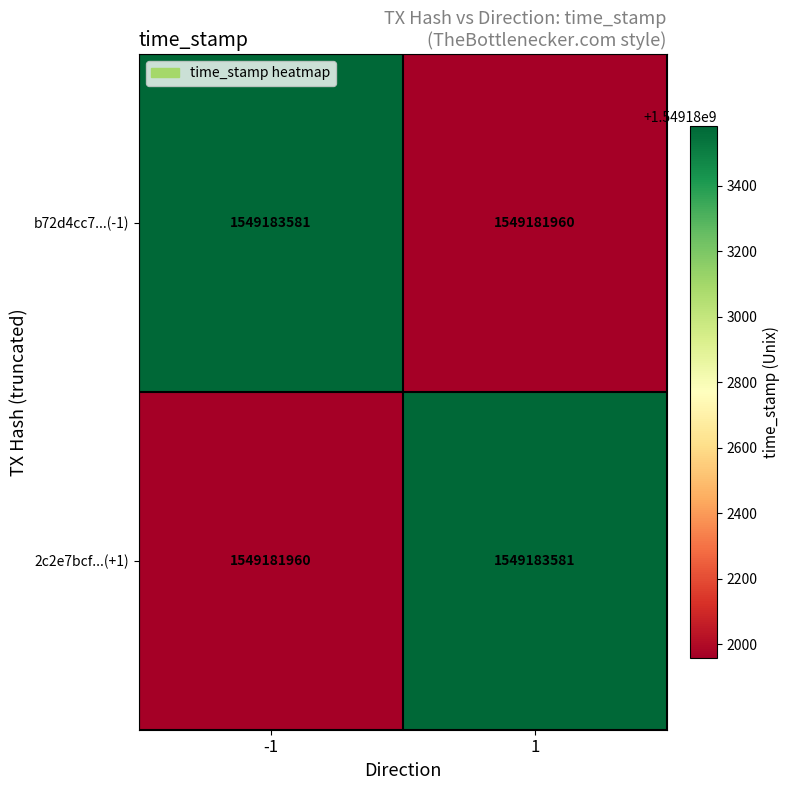

Is it true that 2c2e7bcf...(+1) equals 809516480 at -1?

False